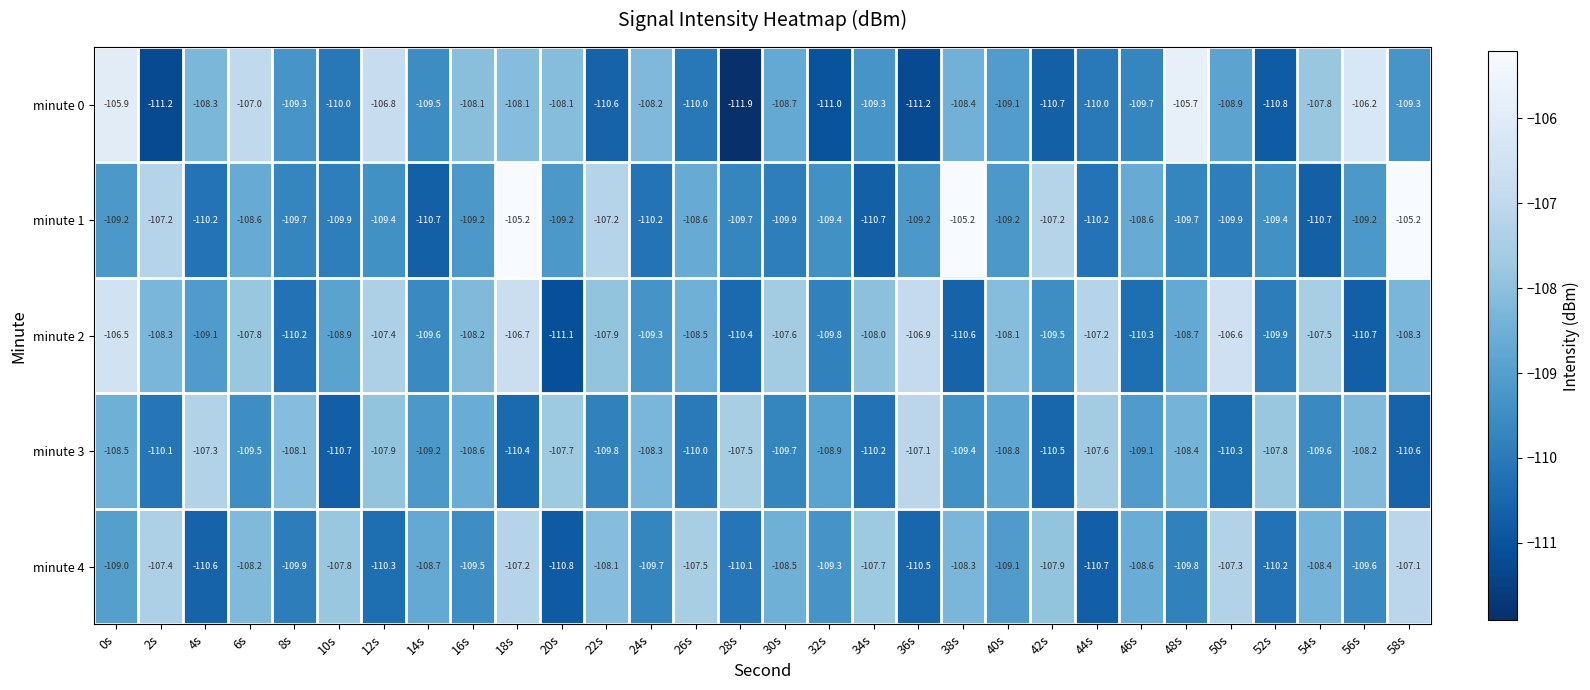

Which series has the largest range (max minus min)?

minute 0